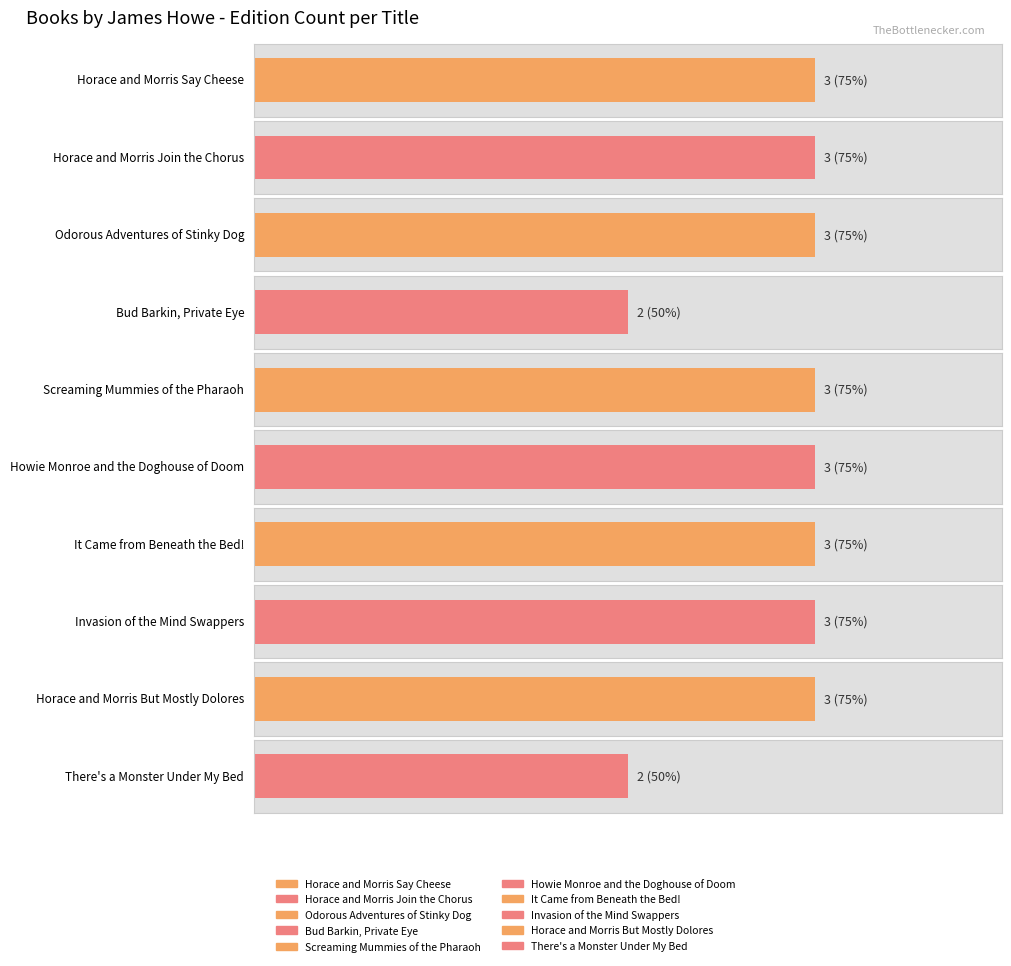

Reading left to right, extract all data points from this chart.

Horace and Morris Say Cheese=3	Horace and Morris Join the Chorus=3	Odorous Adventures of Stinky Dog=3	Bud Barkin, Private Eye=2	Screaming Mummies of the Pharaoh=3	Howie Monroe and the Doghouse of Doom=3	It Came from Beneath the Bed!=3	Invasion of the Mind Swappers=3	Horace and Morris But Mostly Dolores=3	There's a Monster Under My Bed=2